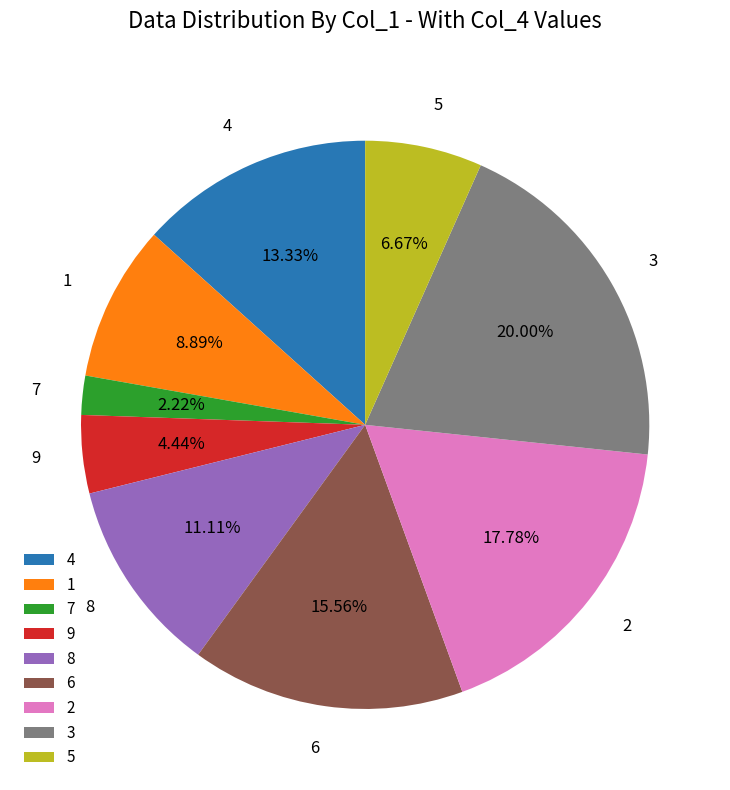

Rank the categories by value from highest to lowest.

3, 2, 6, 4, 8, 1, 5, 9, 7